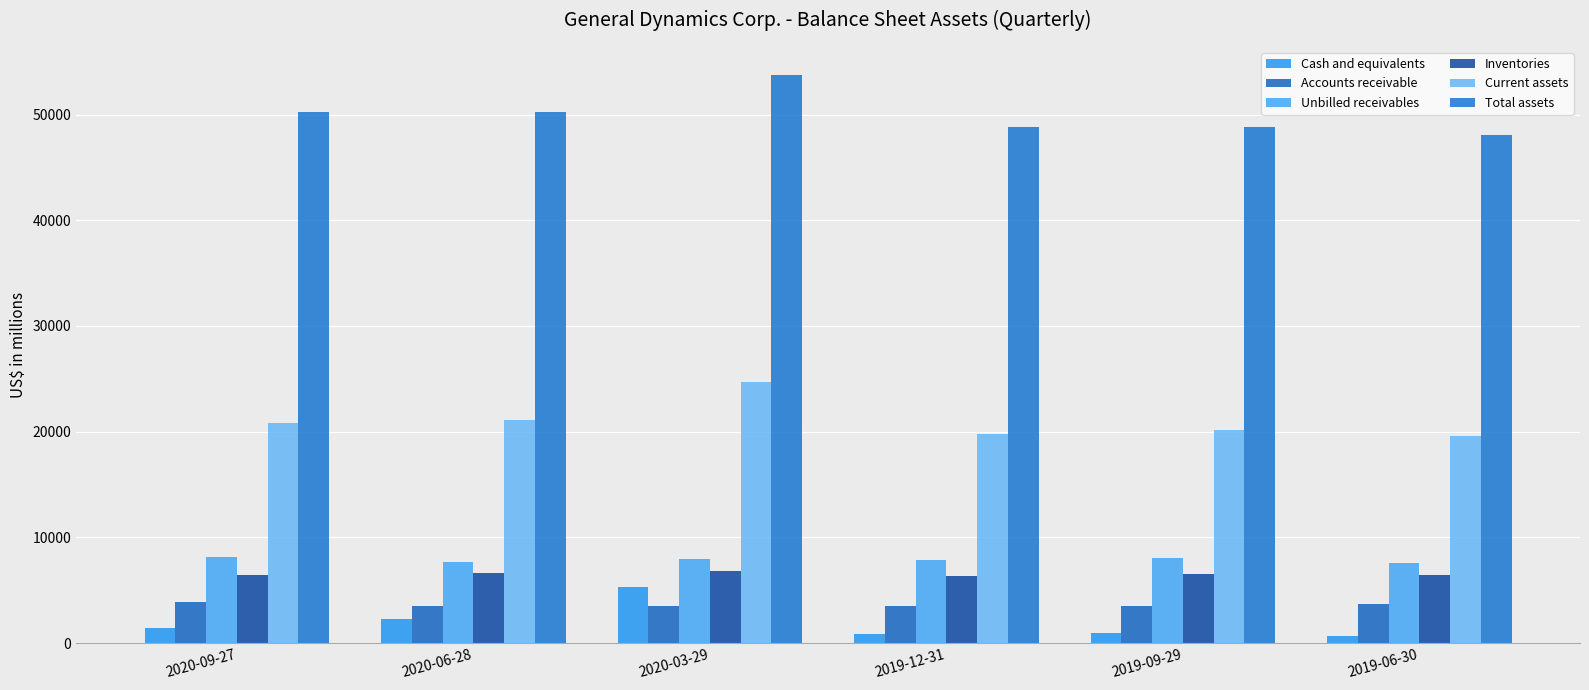

Are the bars horizontal?

No